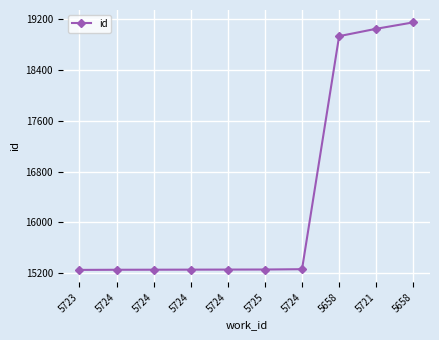

How many values are below 15259?

5